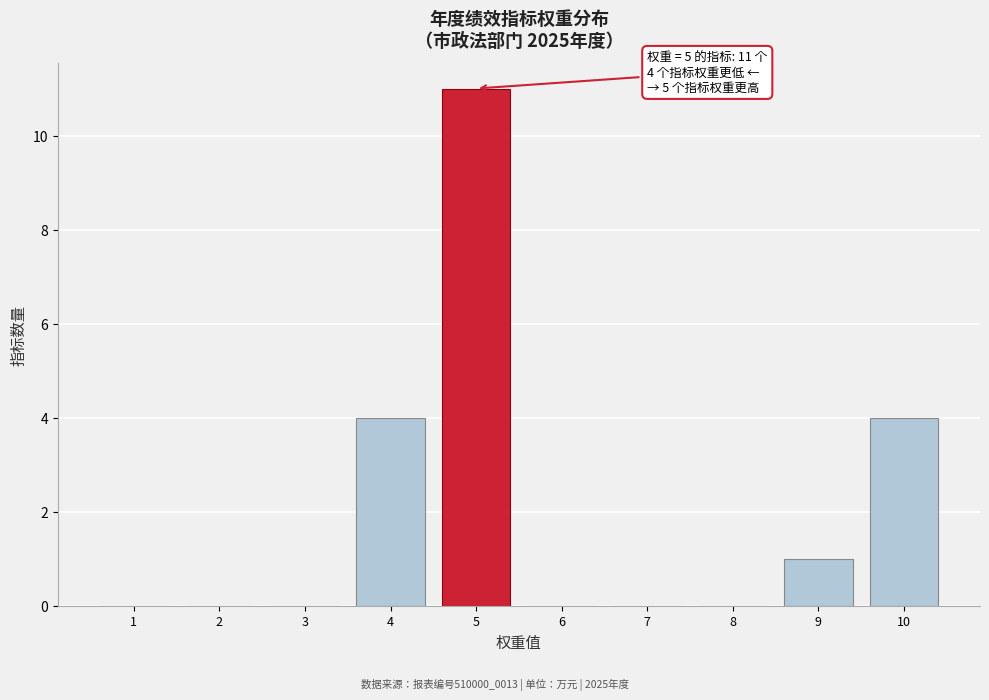

Reading left to right, extract all data points from this chart.

1=0	2=0	3=0	4=4	5=11	6=0	7=0	8=0	9=1	10=4